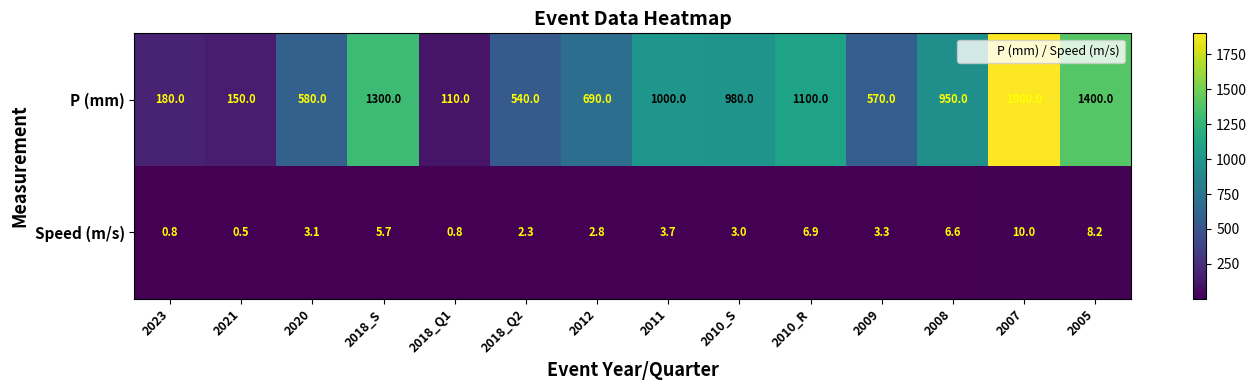

What is the sum of the Speed (m/s) values at 2012 and 2010_R?

9.7